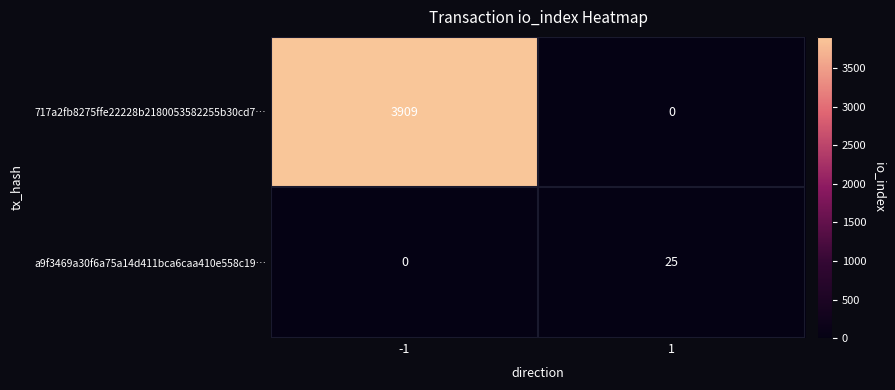

True or false: a9f3469a30f6a75a14d411bca6caa410e558c19… has a value of 7 at 1.

False